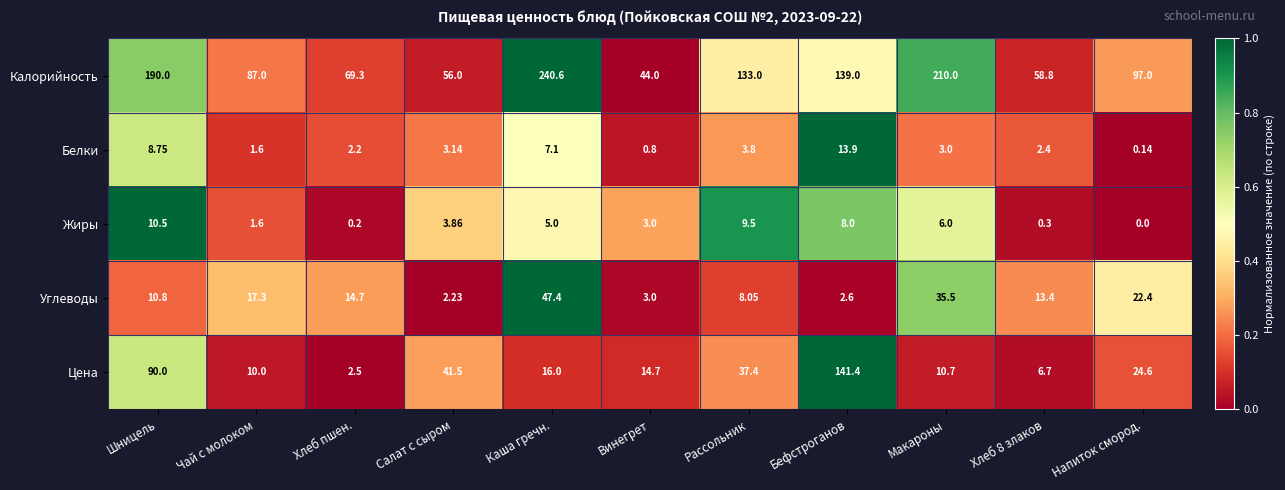

At which category is the sum across all series the highest?

Каша гречн.